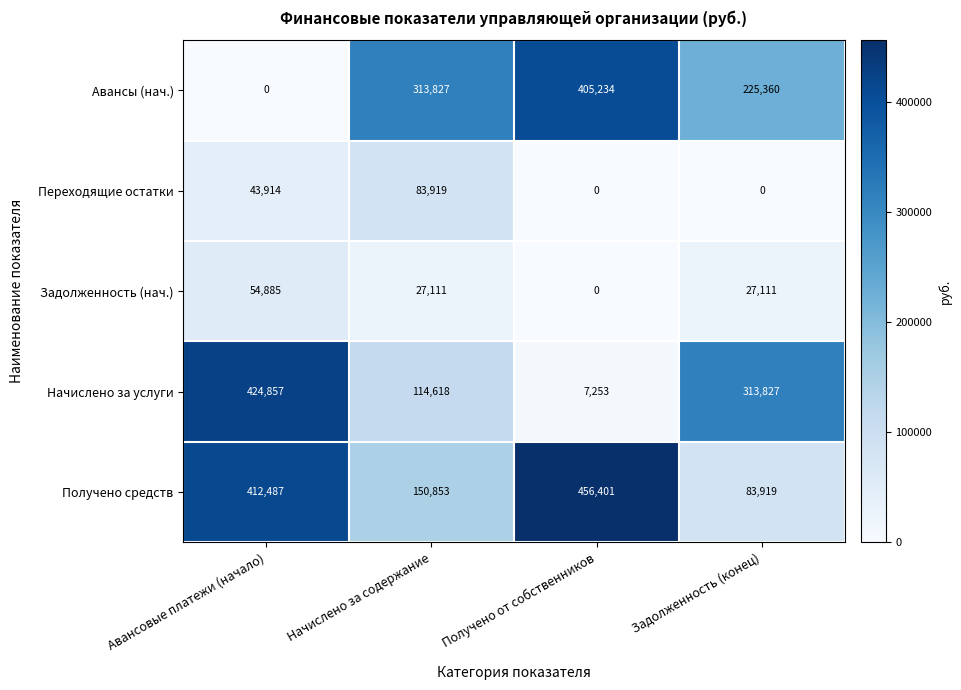

Which series changed the most between Авансовые платежи (начало) and Задолженность (конец)?

Получено средств